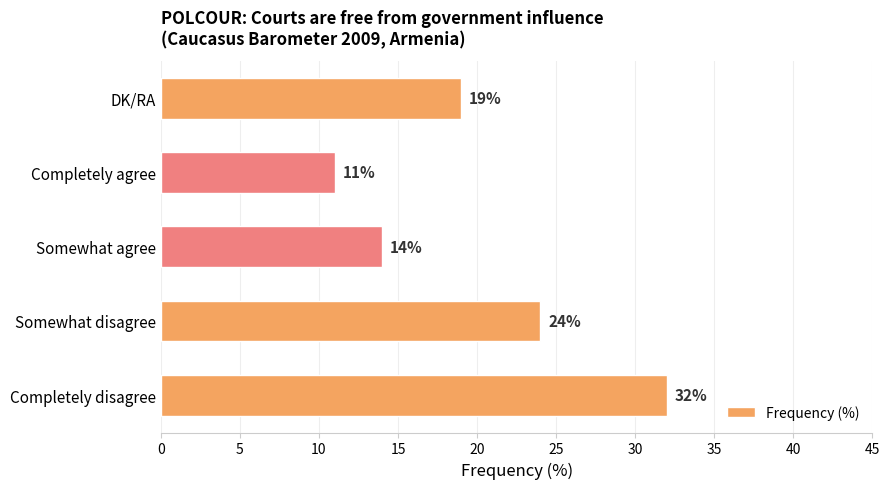

Count the number of data series in this chart.

1